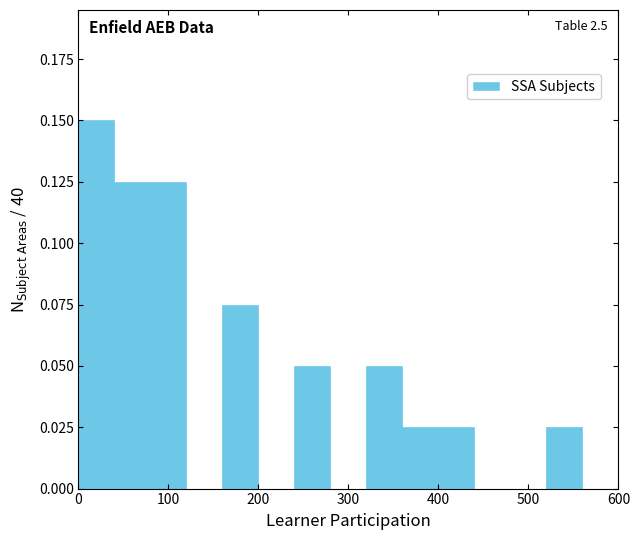

Which range on the x-axis has the tallest bar?

0 to 40